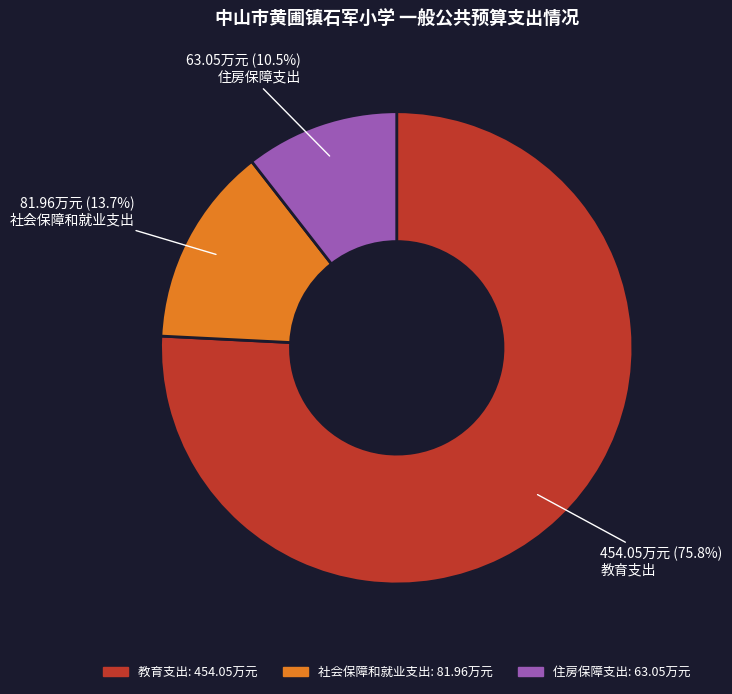

How many slices are in this pie chart?

3